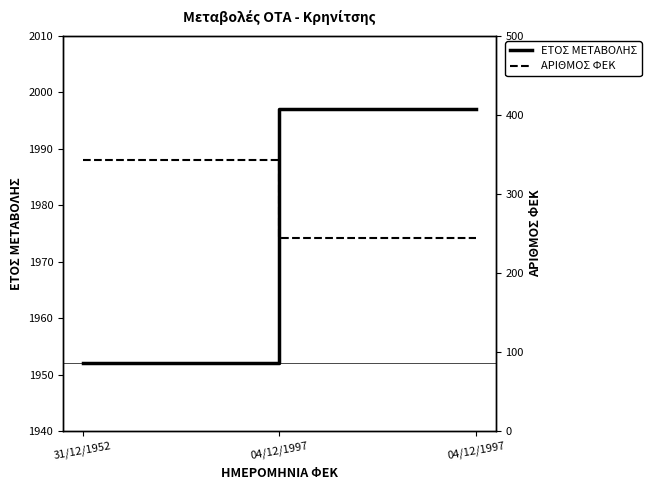

How many data points does each series have?

3